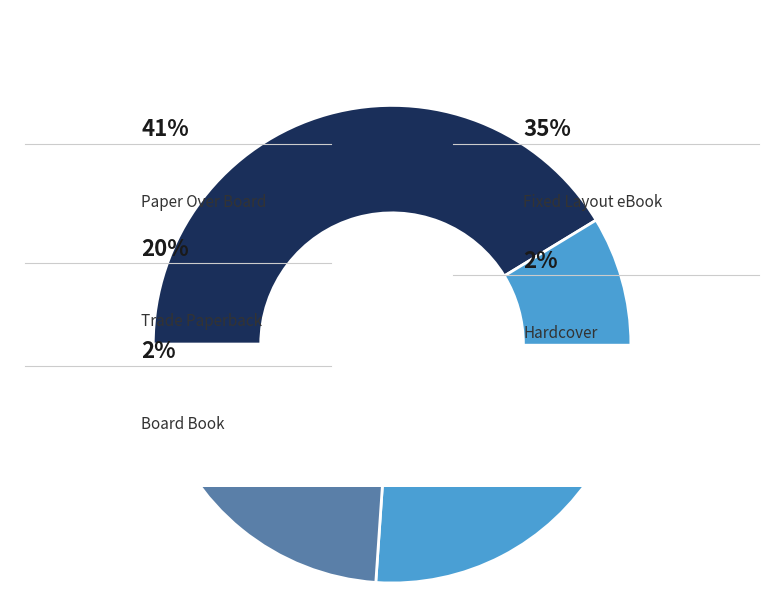

Is the sum of Trade Paperback and Hardcover greater than half?

No